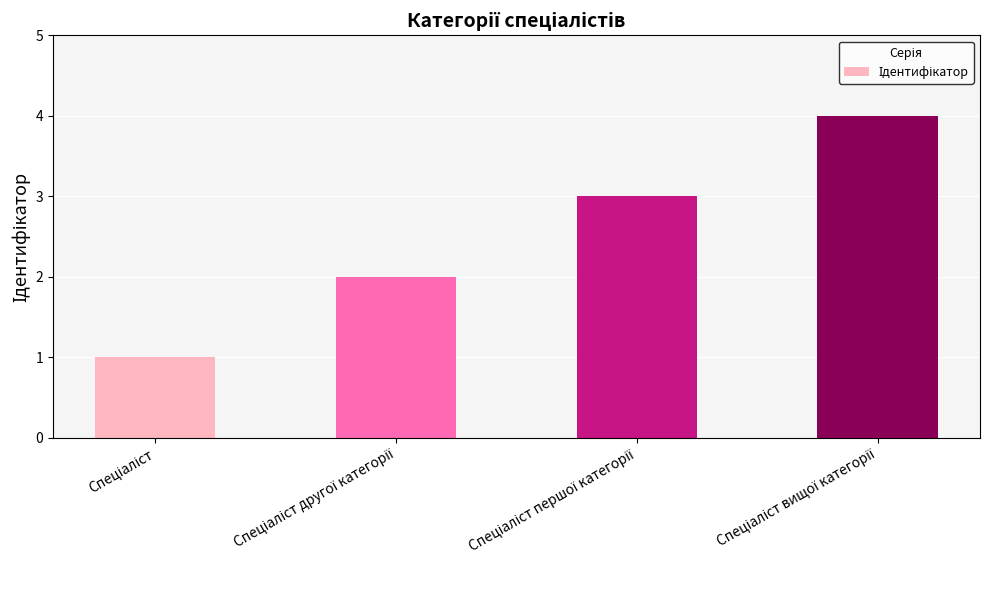

What is the greatest value displayed?

4